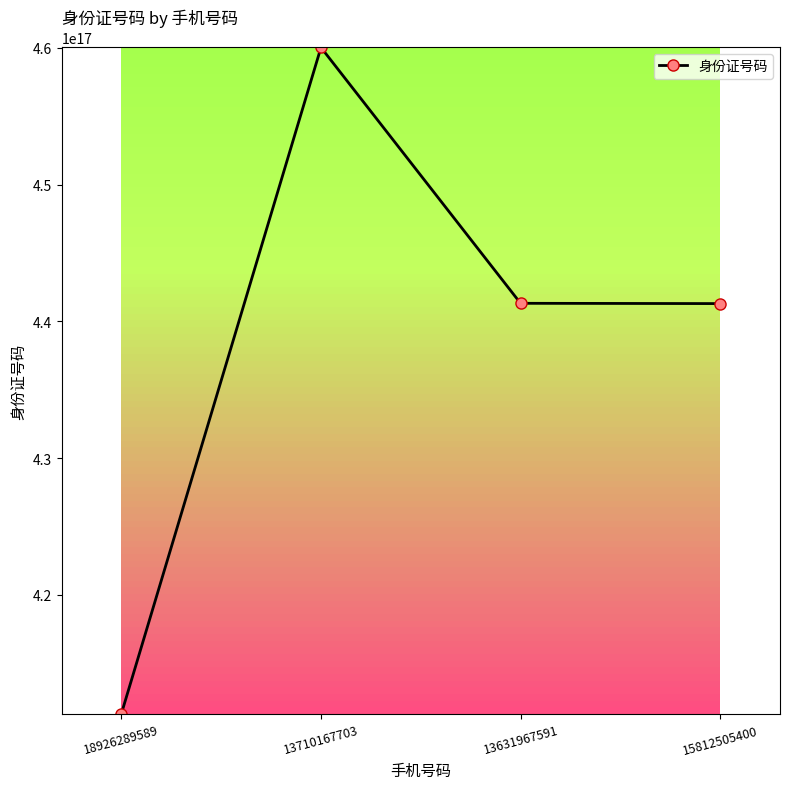

Is this an area chart (filled region under the line)?

No